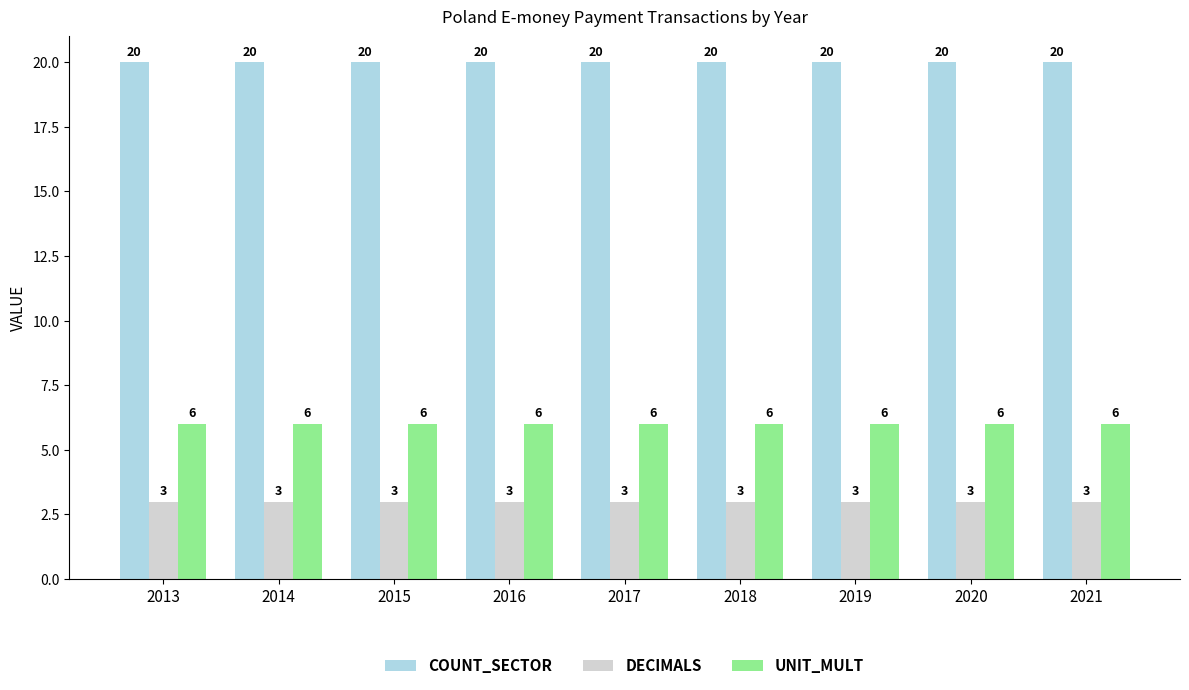

Read the UNIT_MULT value at 2017.

6